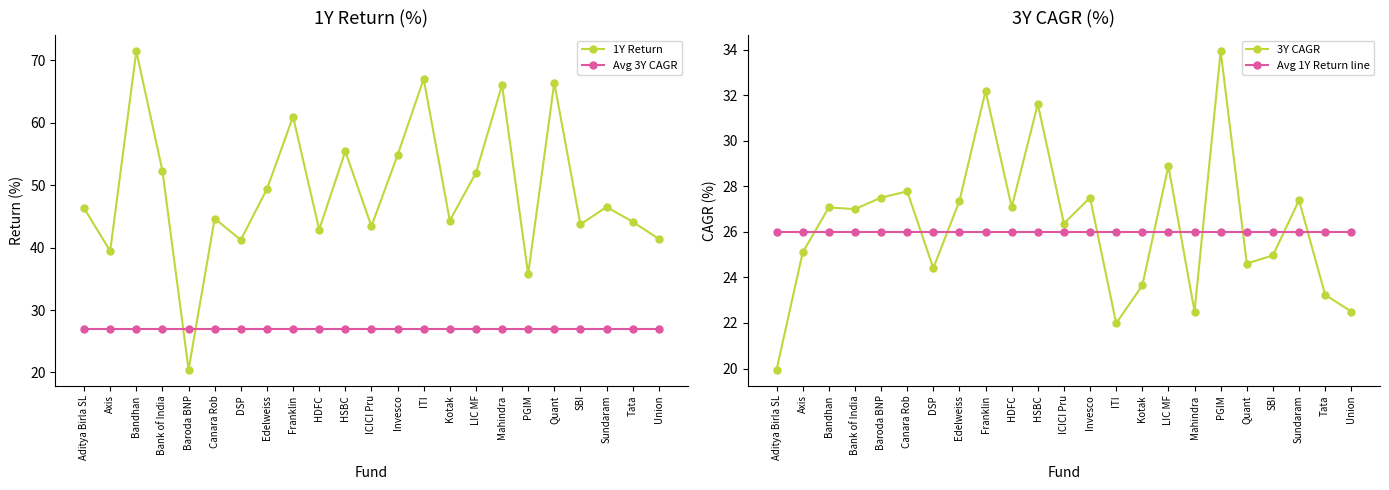

Does the chart display data point markers on the line(s)?

Yes